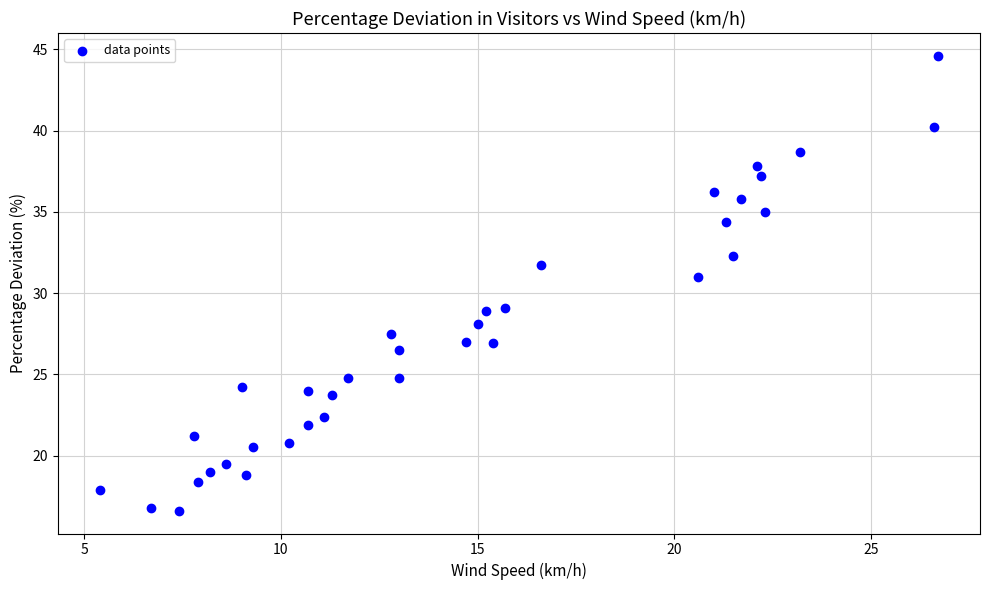

What is the range of Y values (max minus min)?

28.0